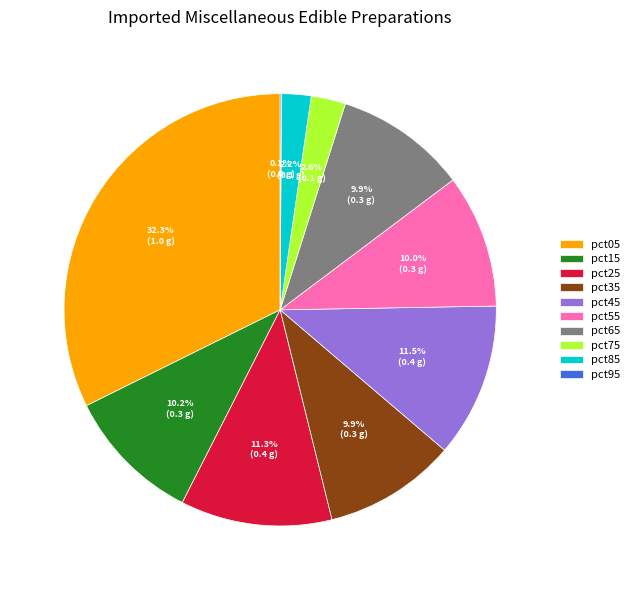

What percentage do pct75 and pct35 together represent?

12.5%